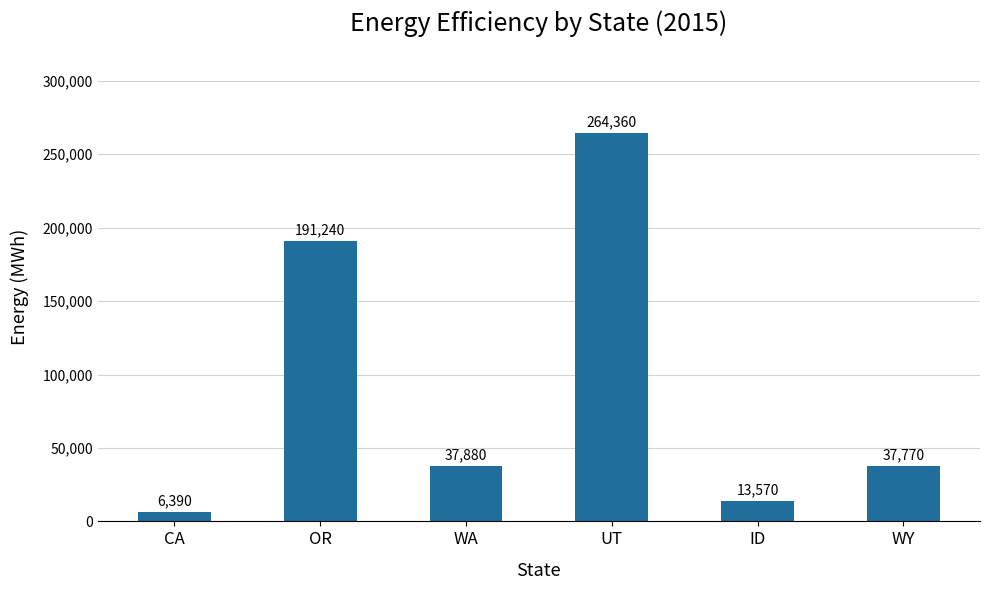

What is the label of the 5th bar from the left?

ID